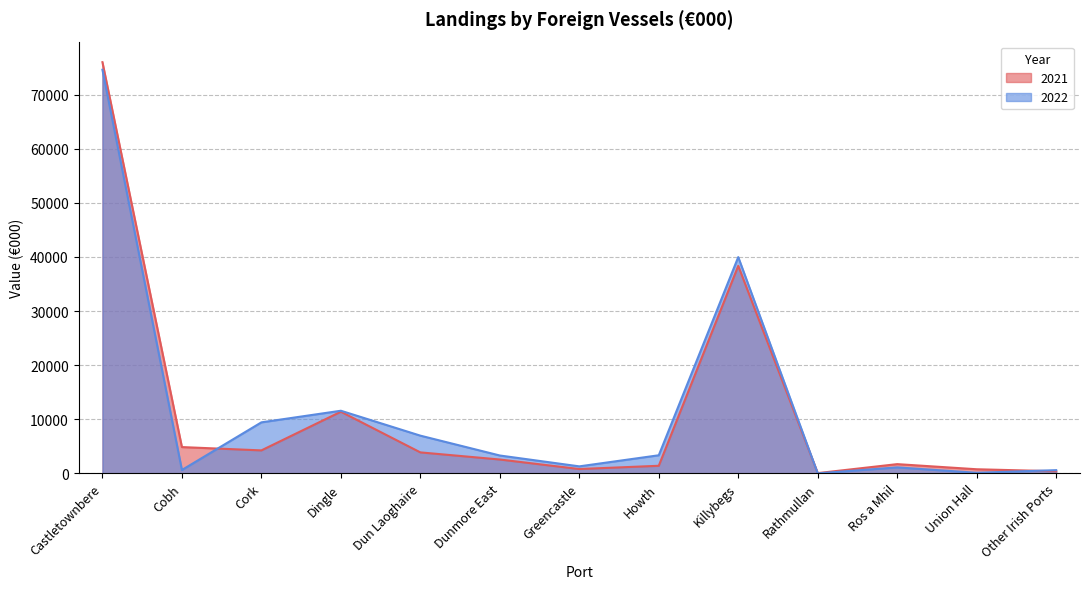

What is the approximate value of 2021 at Howth, to the nearest 50?

1400